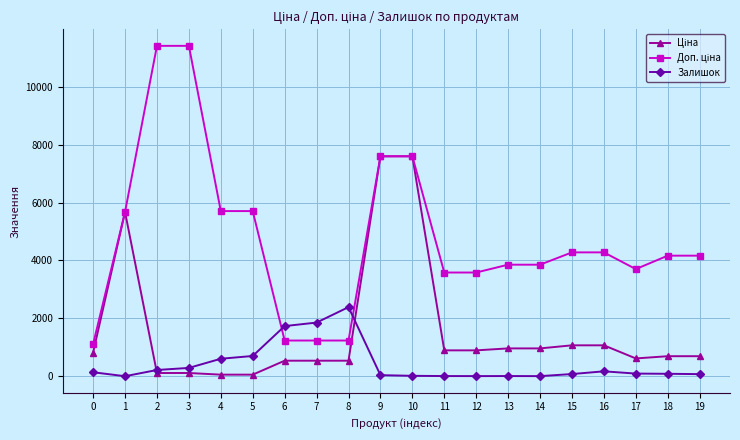

What is the highest value of the Залишок series?

2388.0